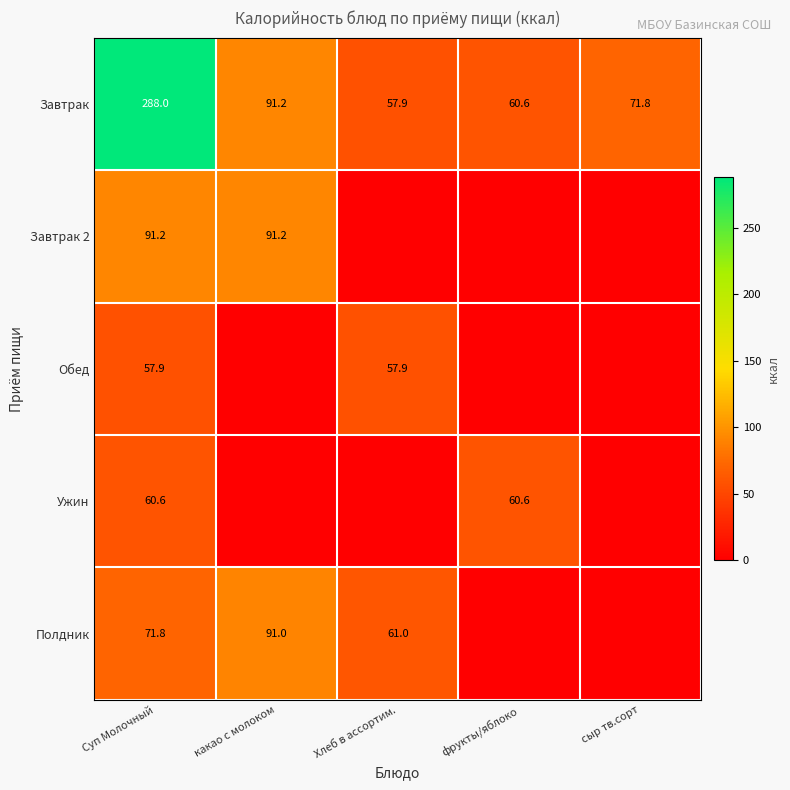

Is it true that Полдник equals 91.0 at какао с молоком?

True